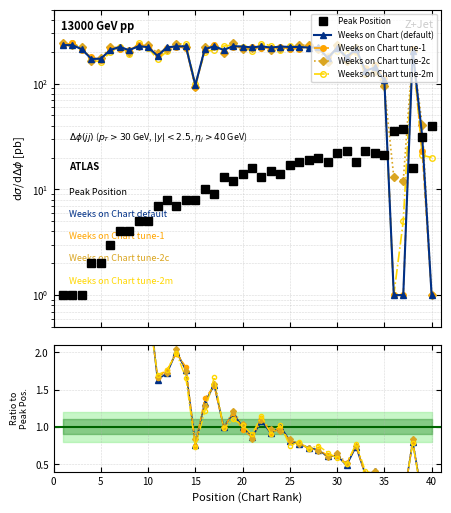

What is the minimum value shown in the chart?

1